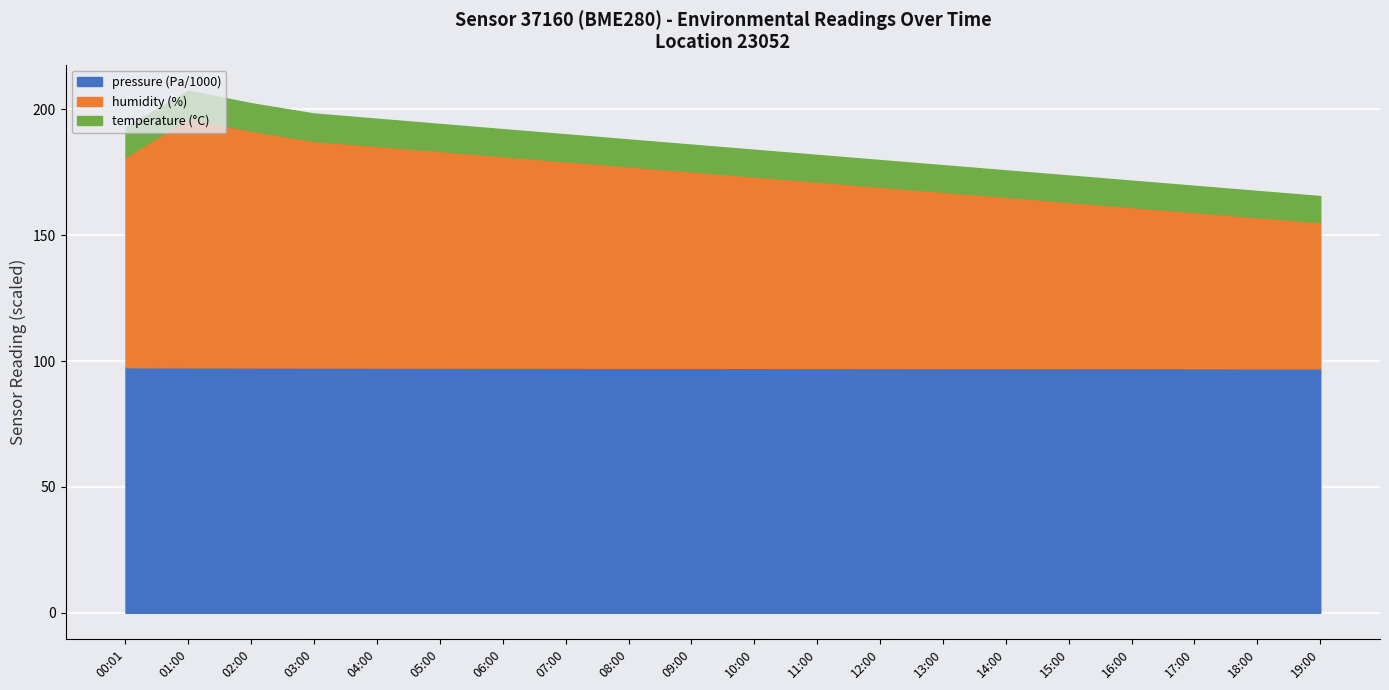

What is the total value across all series at 03:00?

198.3